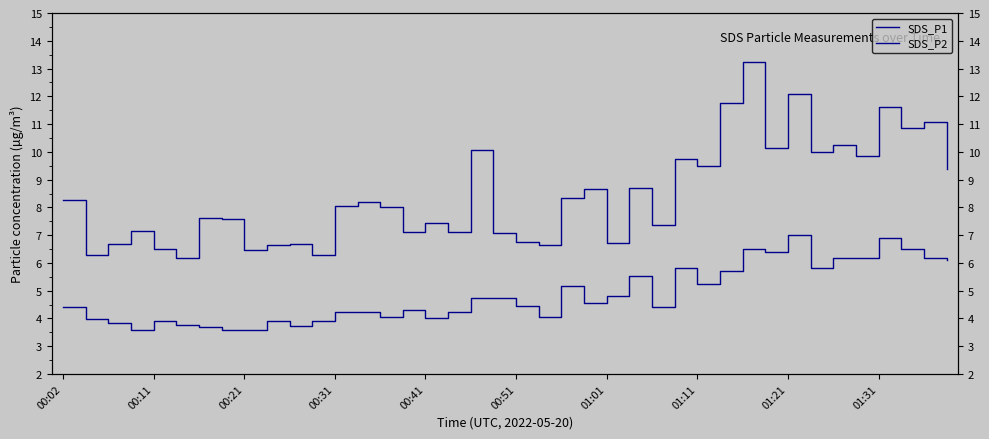

How many data points in SDS_P1 are less than 8?

19